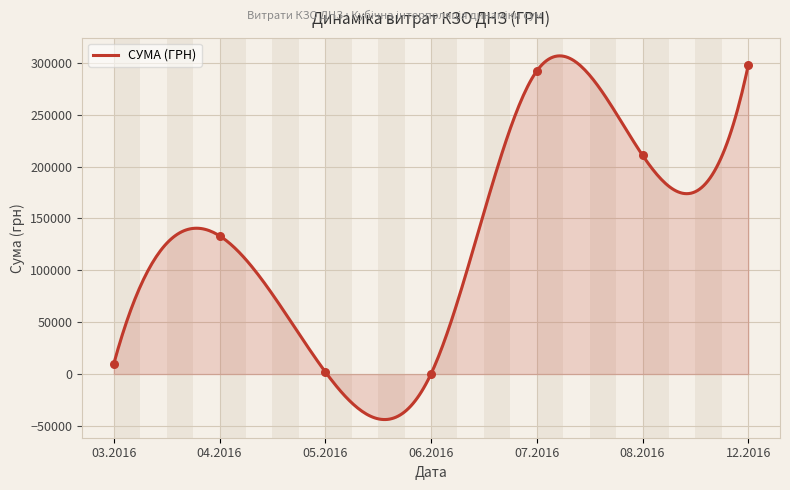

Which has a higher value, 12.07.2016 or 25.04.2016?

12.07.2016